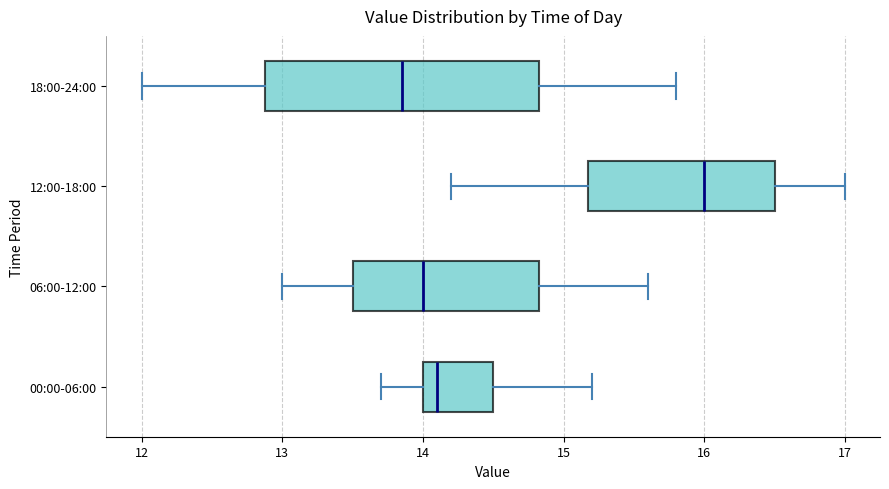

Reading bottom to top, read every box against the x-axis: the position of its median line, the range the box covers, and the ends of its whiskers. The values are not printed on the chart, so give them approximately, as read against the axis.

00:00-06:00: median 14.1, box 14.0 to 14.5, whiskers 13.7 to 15.2
06:00-12:00: median 14.0, box 13.5 to 14.8, whiskers 13.0 to 15.6
12:00-18:00: median 16.0, box 15.2 to 16.5, whiskers 14.2 to 17.0
18:00-24:00: median 13.9, box 12.9 to 14.8, whiskers 12.0 to 15.8